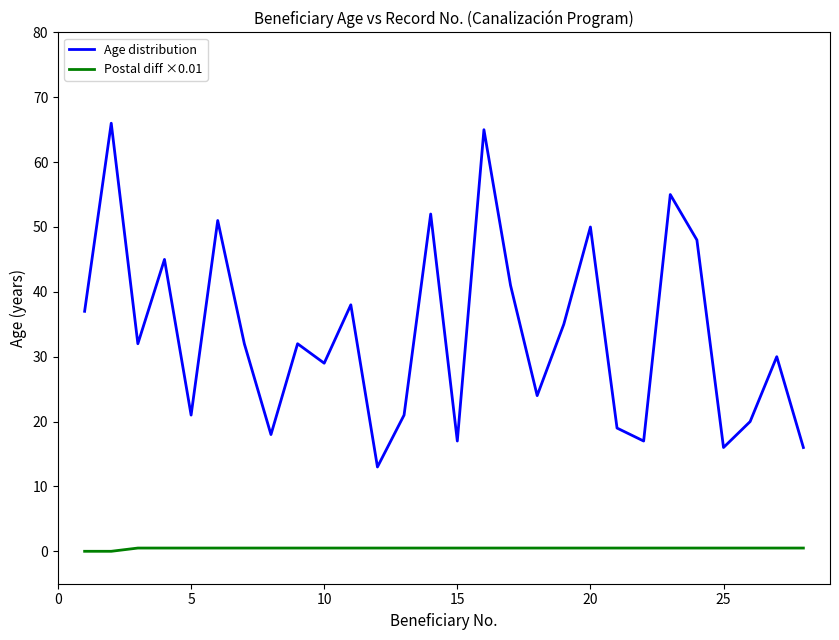

Rank the series by their maximum value, from highest to lowest.

Age distribution, Postal diff ×0.01